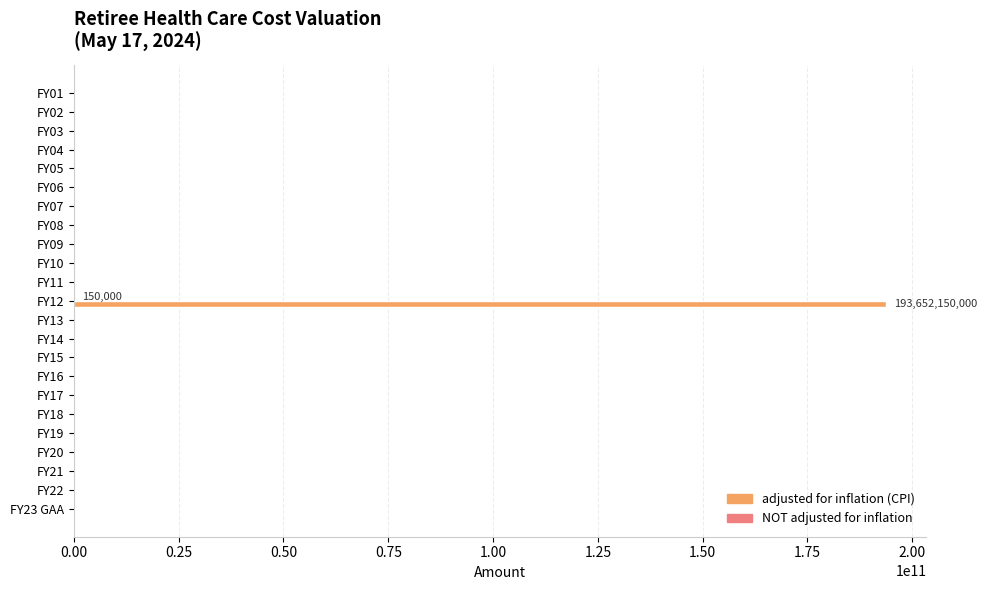

Count the number of data series in this chart.

2